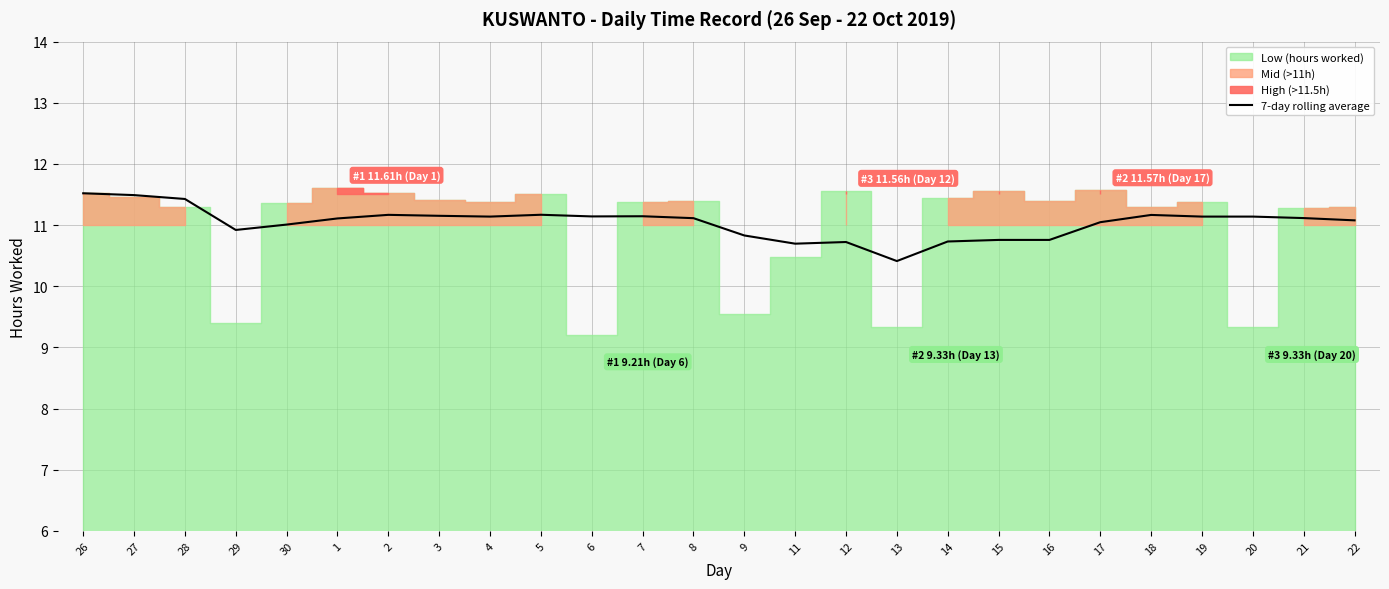

At which label does the data first exceed 11?

26